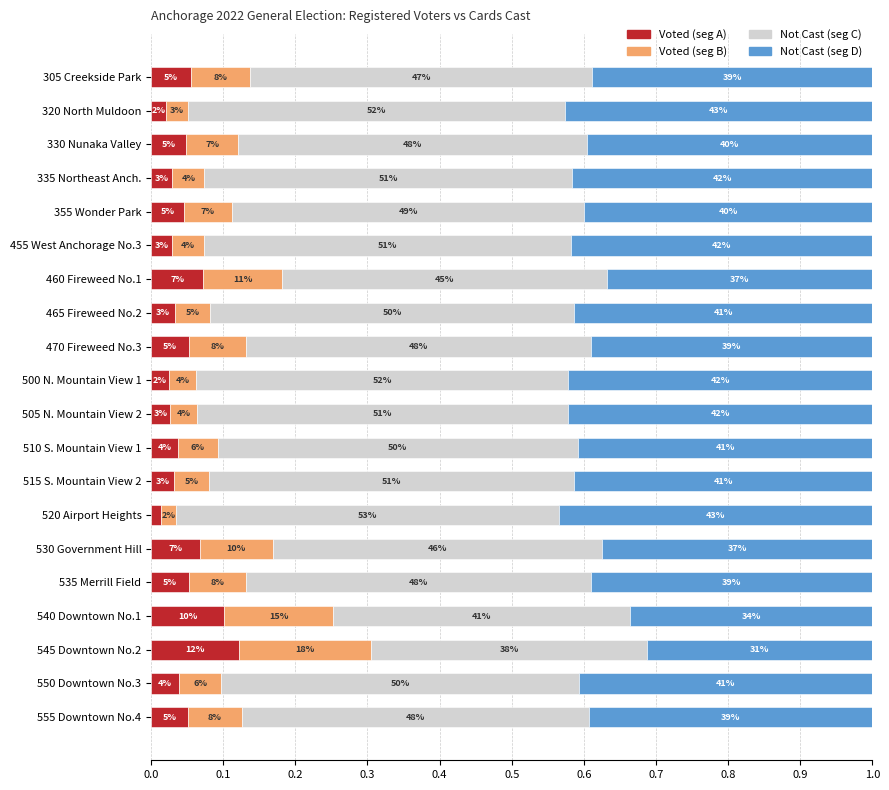

Reading right to left, transcribe all the data shown in this chart.

Voted (seg A): 0.1	0.0	0.1	0.1	0.1	0.1	0.0	0.0	0.0	0.0	0.0	0.1	0.0	0.1	0.0	0.0	0.0	0.0	0.0	0.1
Voted (seg B): 0.1	0.1	0.2	0.2	0.1	0.1	0.0	0.0	0.1	0.0	0.0	0.1	0.0	0.1	0.0	0.1	0.0	0.1	0.0	0.1
Not Cast (seg C): 0.5	0.5	0.4	0.4	0.5	0.5	0.5	0.5	0.5	0.5	0.5	0.5	0.5	0.5	0.5	0.5	0.5	0.5	0.5	0.5
Not Cast (seg D): 0.4	0.4	0.3	0.3	0.4	0.4	0.4	0.4	0.4	0.4	0.4	0.4	0.4	0.4	0.4	0.4	0.4	0.4	0.4	0.4